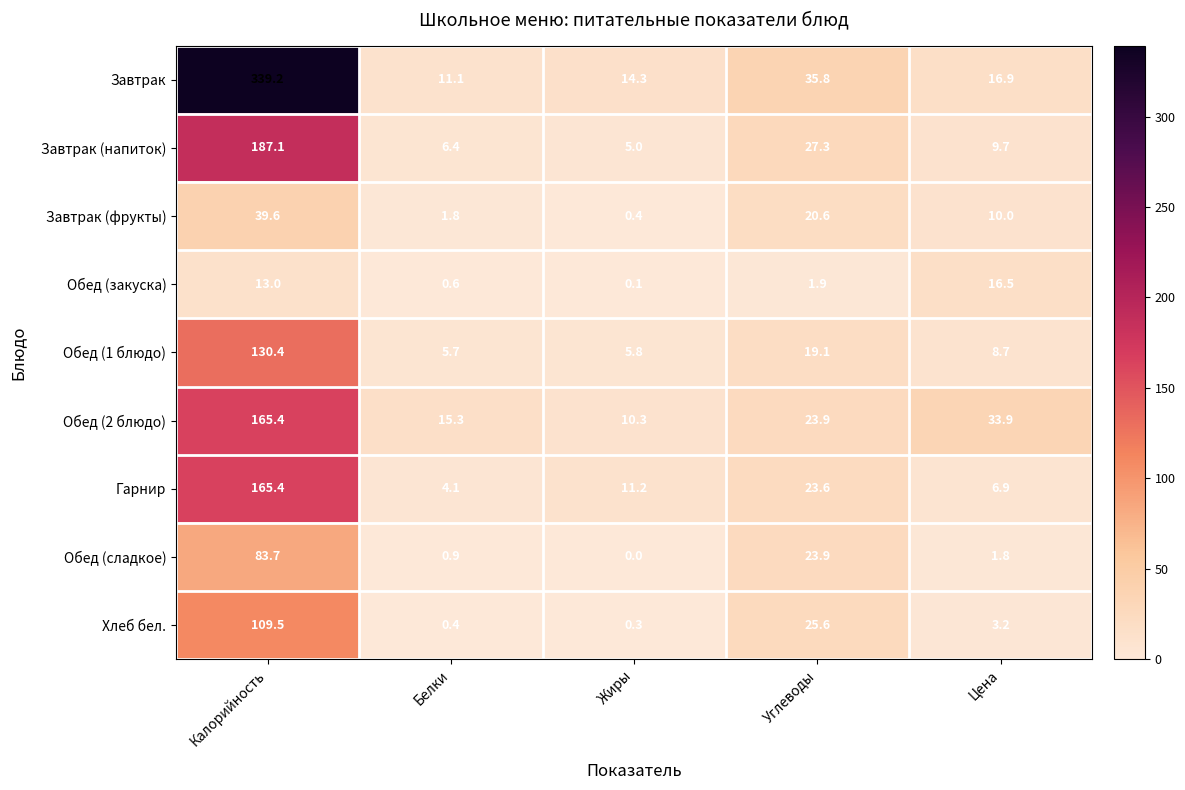

At which category does the chart reach its minimum across all series?

Жиры